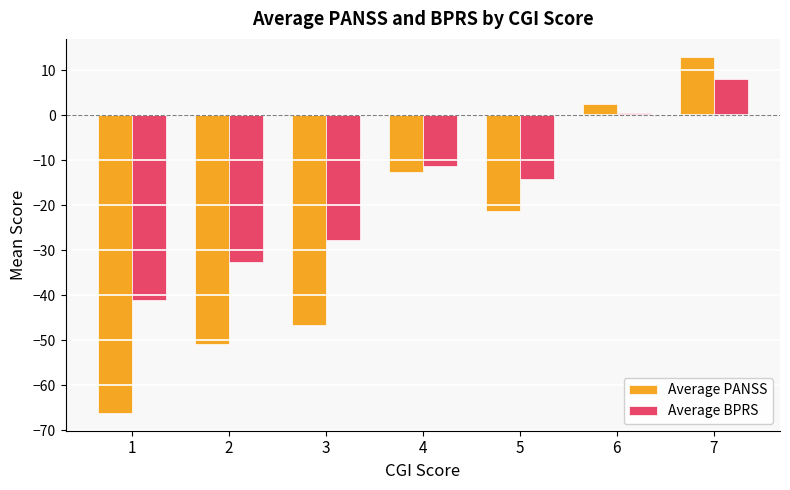

Rank the series at 1 from lowest to highest value.

Average PANSS, Average BPRS